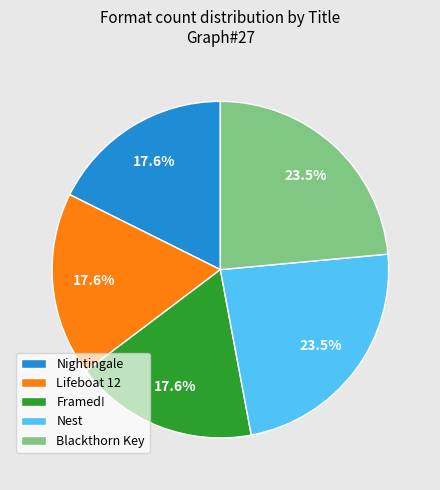

To the nearest percent, what is the difference between the largest and smallest slice percentages?

6%